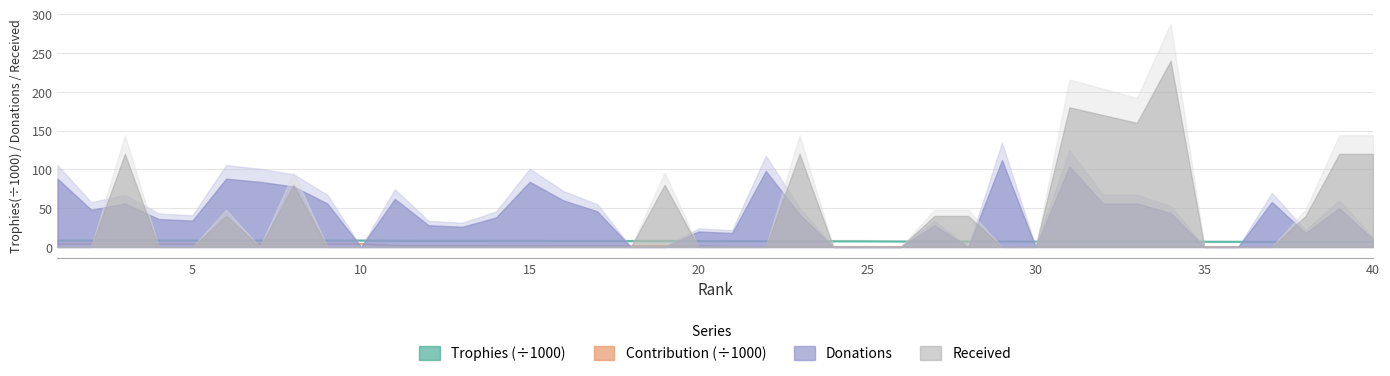

What is the difference between the second highest and second lowest values in the Contribution series?

3777